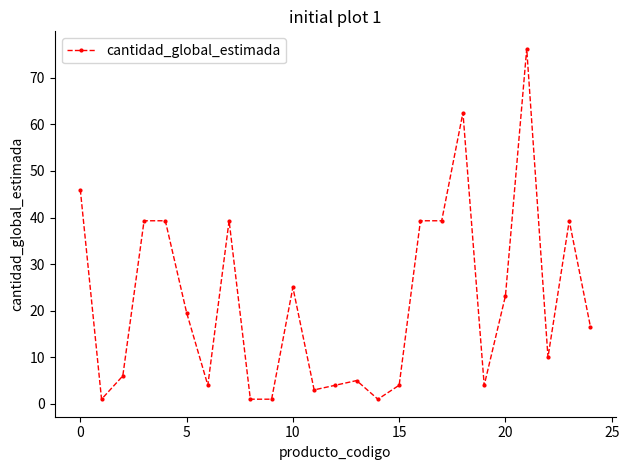

Reading left to right, extract all data points from this chart.

46.0	1.0	6.0	39.3	39.3	19.6	4.0	39.3	1.0	1.0	25.0	3.0	4.0	5.0	1.0	4.0	39.3	39.3	62.5	4.0	23.2	76.2	10.0	39.3	16.5